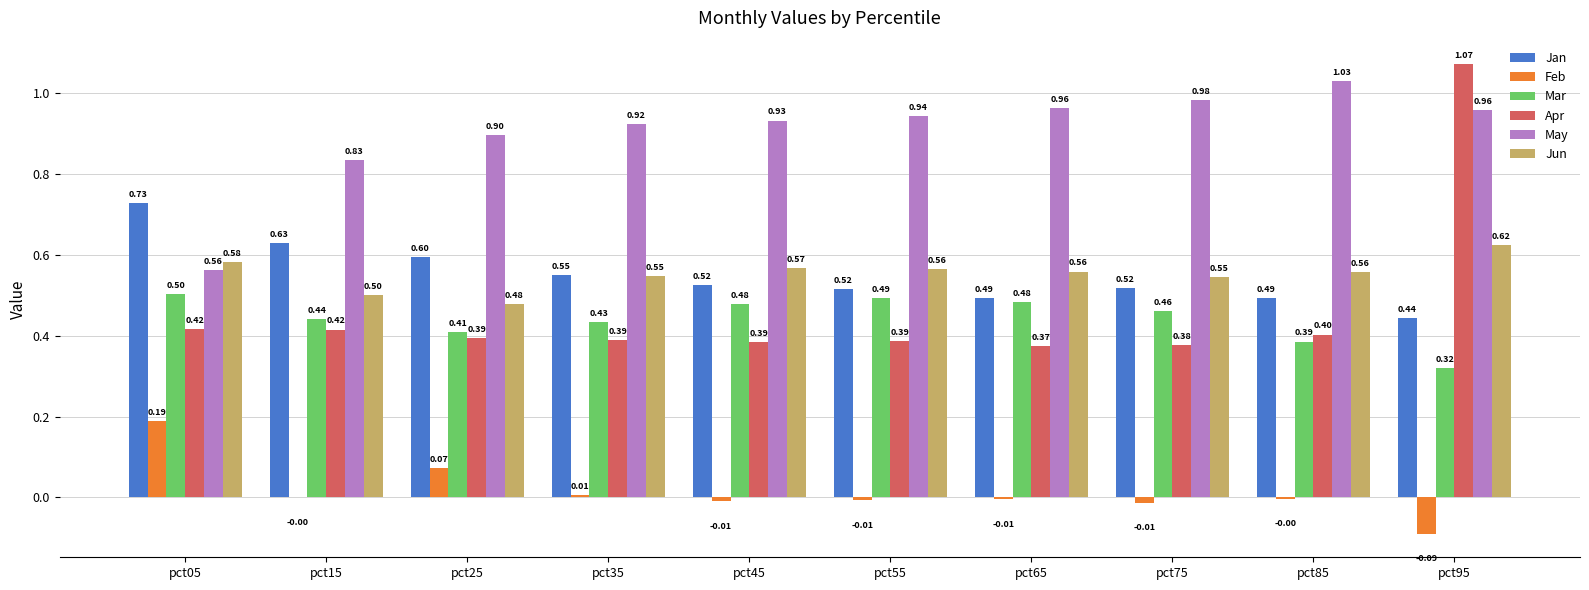

Between pct35 and pct75, which series saw the biggest shift?

May